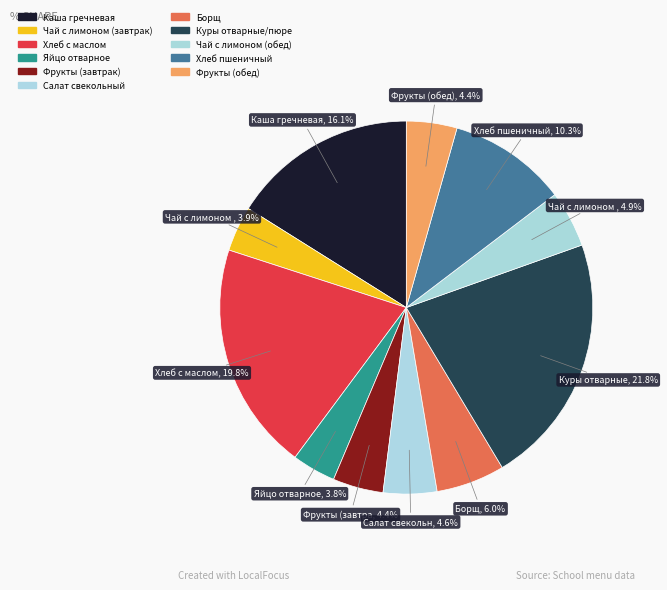

Which slice is the largest?

Куры отварные/пюре